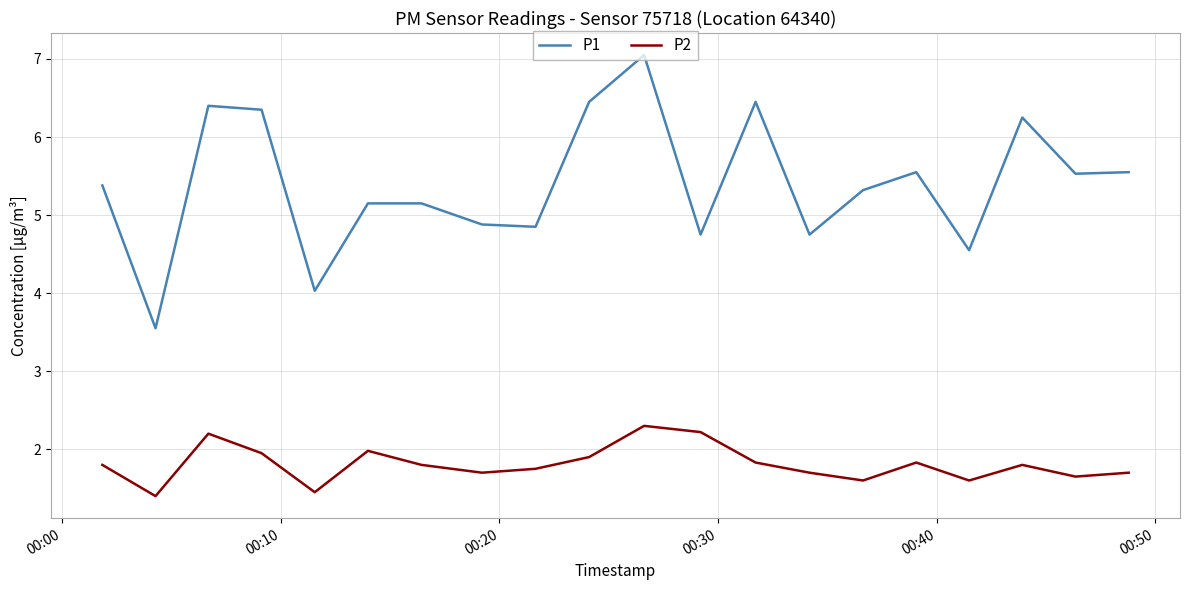

Which series has the largest total across all categories?

P1